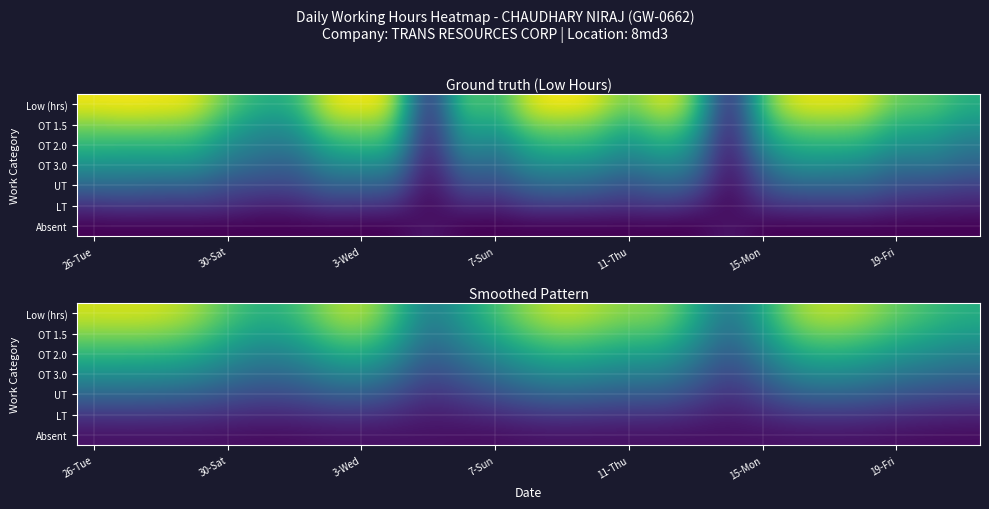

How many categories are shown in the chart?

27